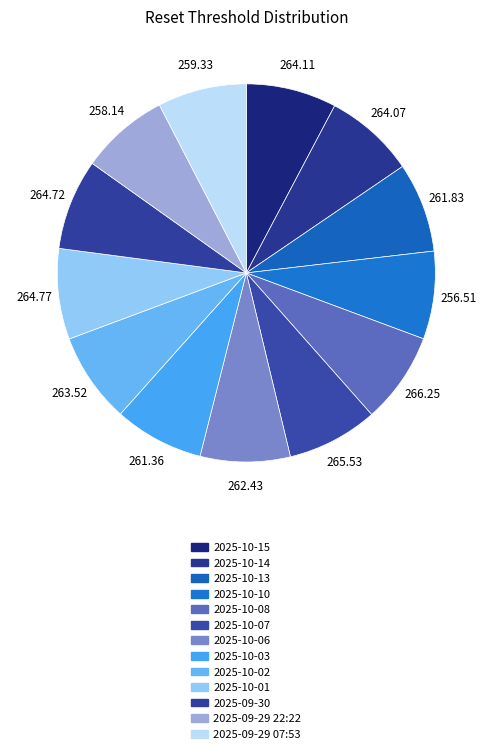

Which category has the smallest portion of the pie?

2025-10-10